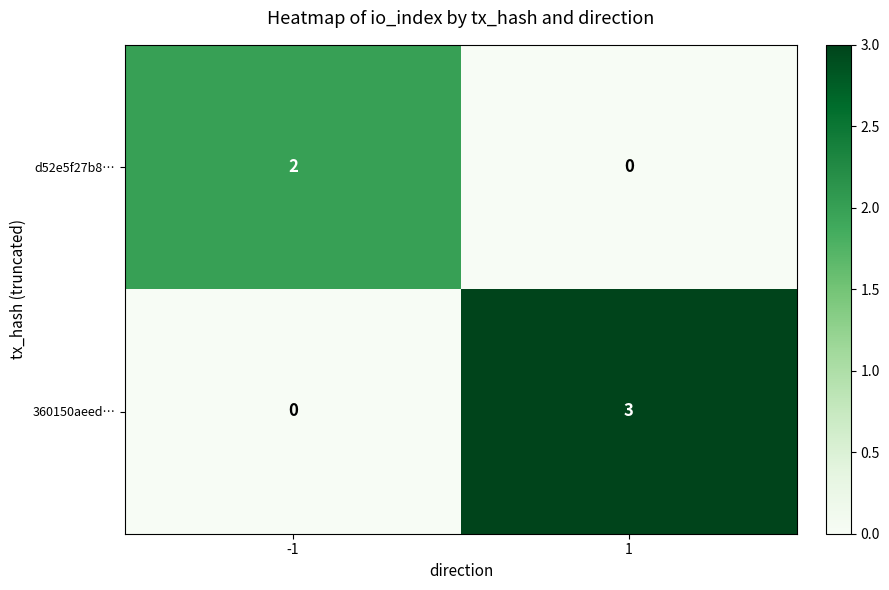

How many data points does each series have?

2